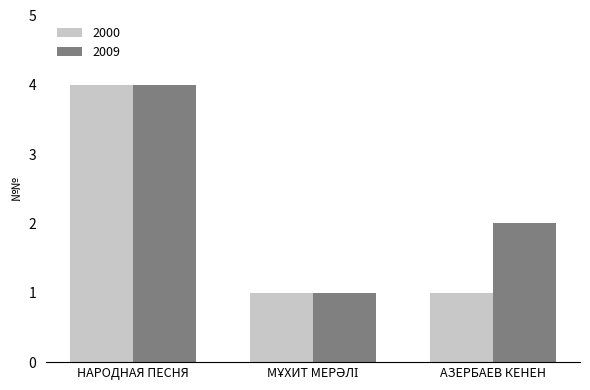

How many distinct data groups are displayed?

2